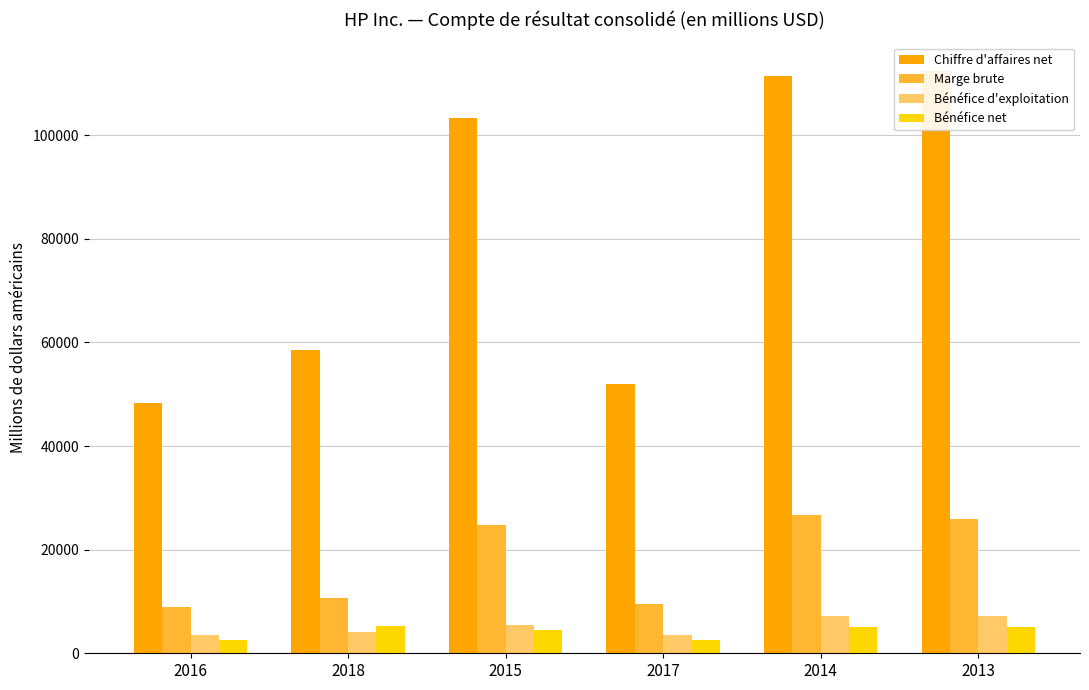

At which category is the sum across all series the highest?

2013